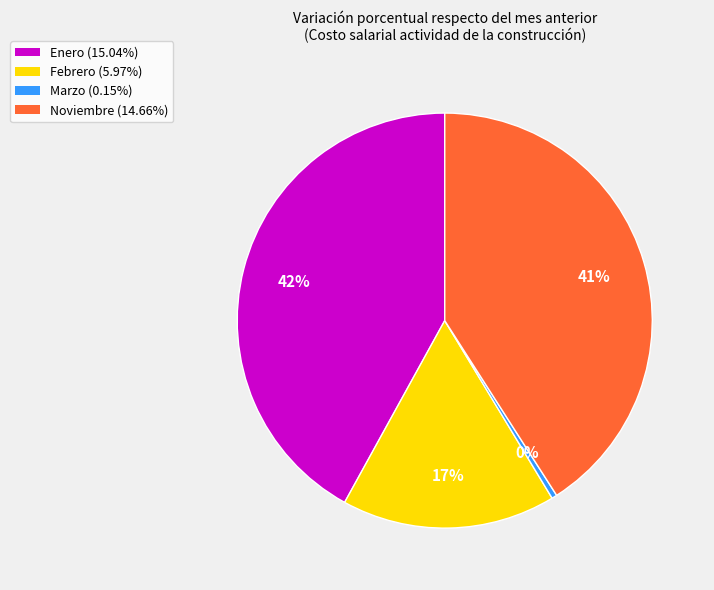

Between Enero and Noviembre, which is larger?

Enero